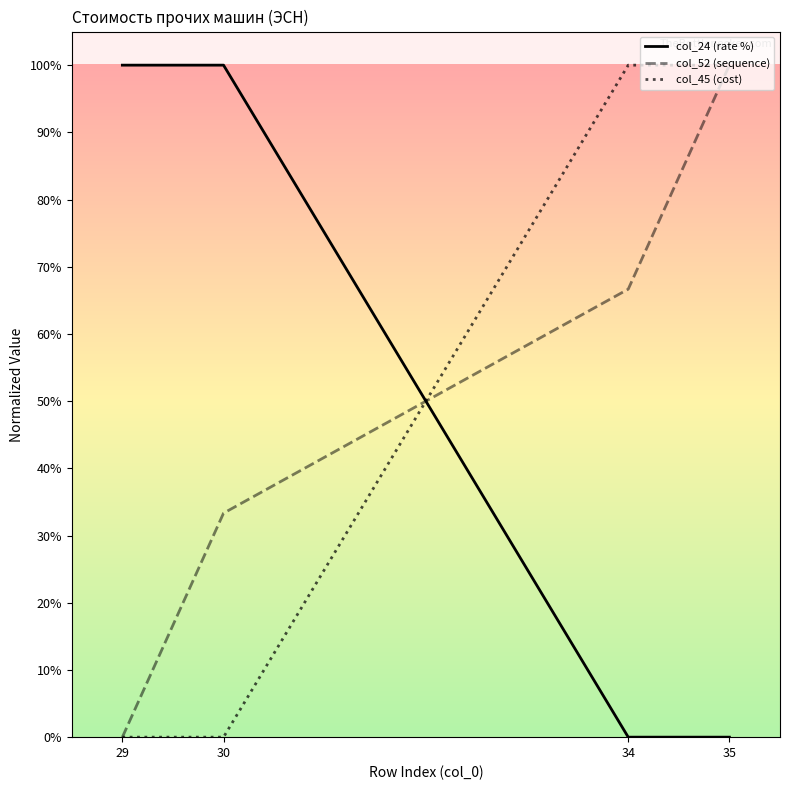

Which category has the lowest value in the col_24 (rate %) series?

34